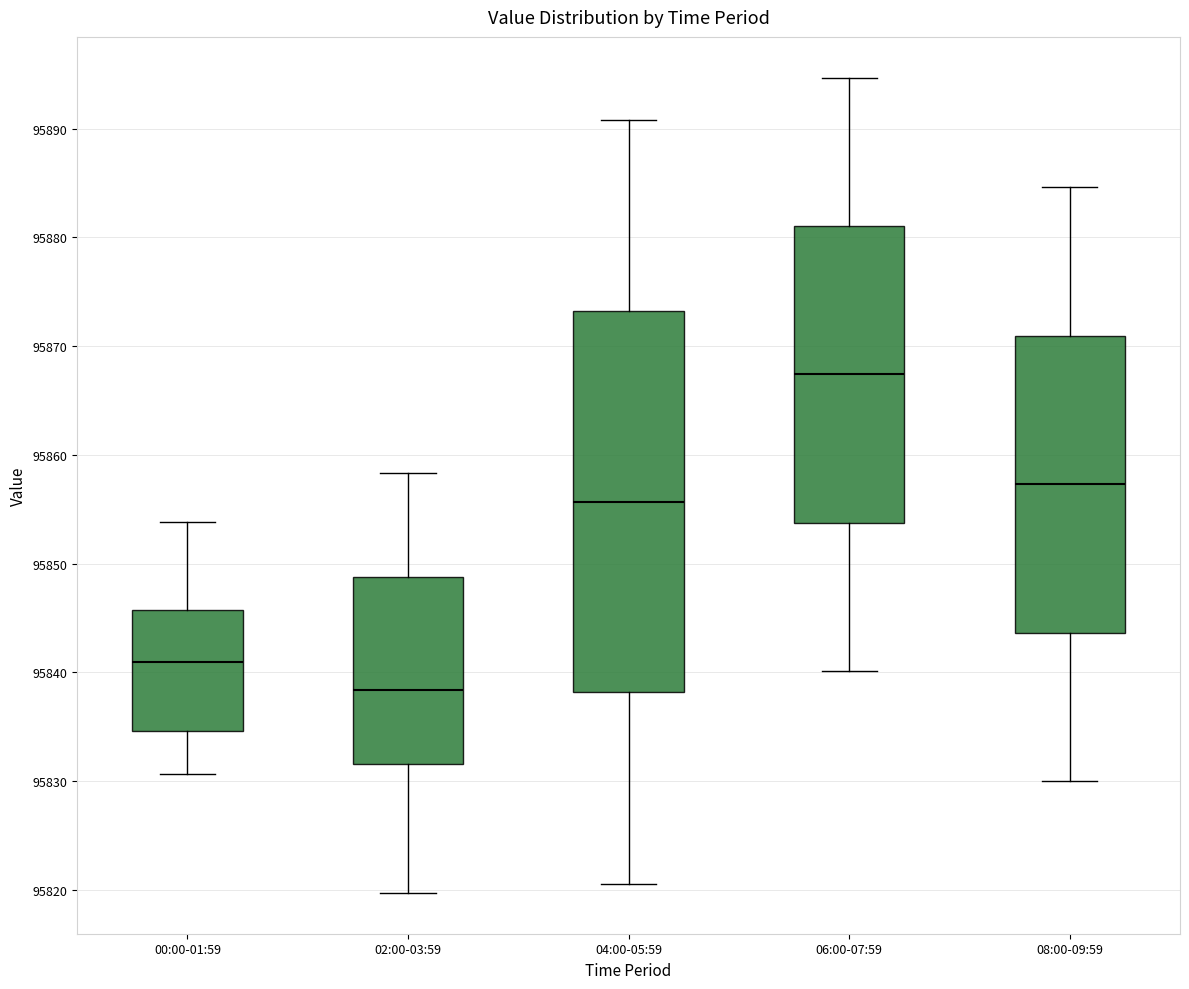

Which box's median line is the lowest?

02:00-03:59